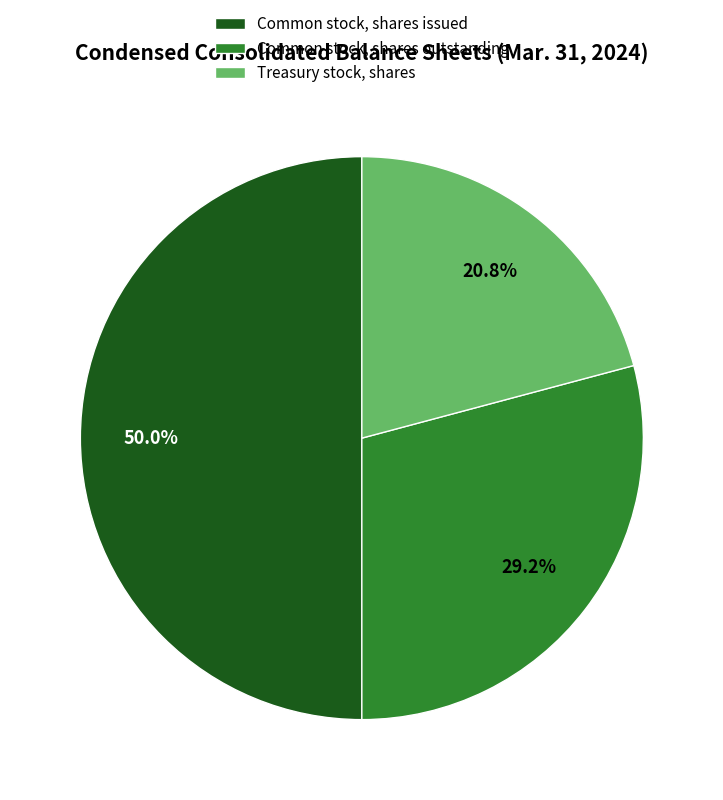

Rank the categories by value from lowest to highest.

Treasury stock, shares, Common stock, shares outstanding, Common stock, shares issued